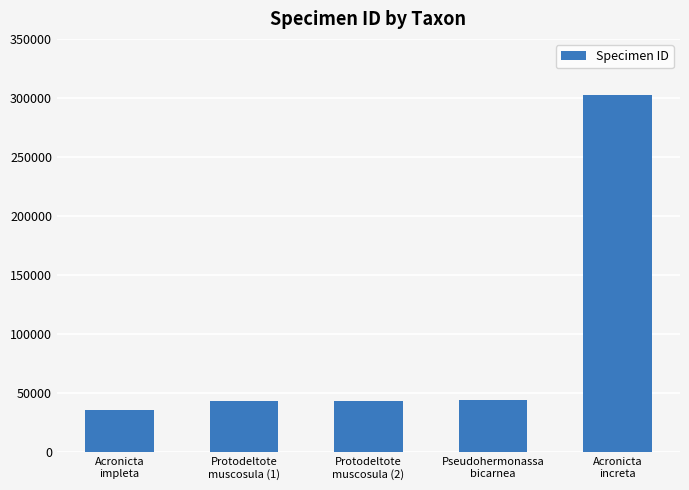

What is the average value?

93937